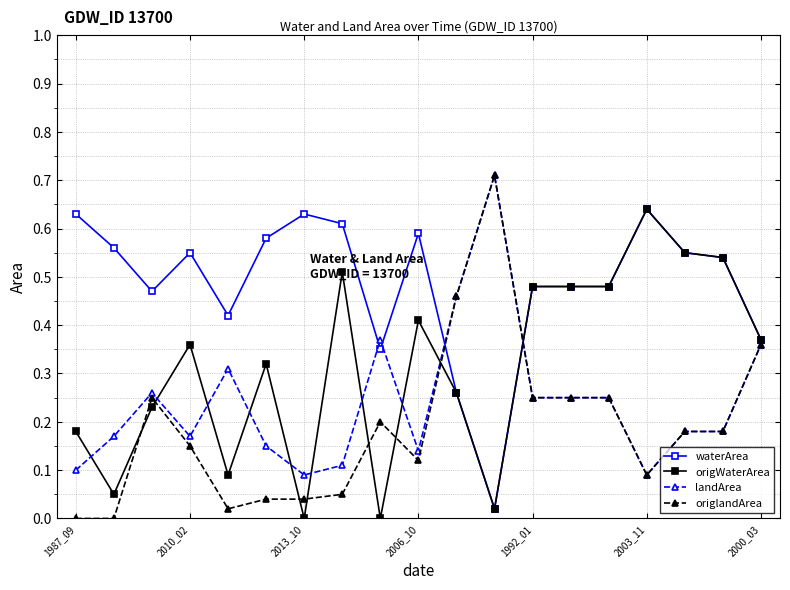

True or false: landArea and origWaterArea intersect in this chart.

True